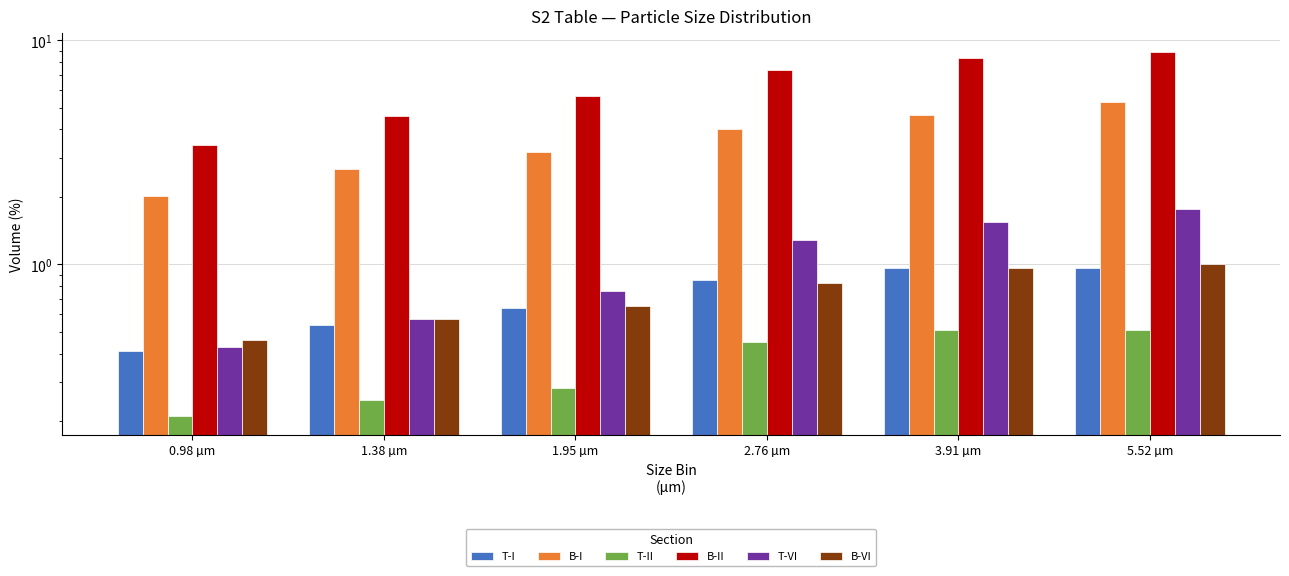

What is the label of the 6th bar from the left?

5.52 µm